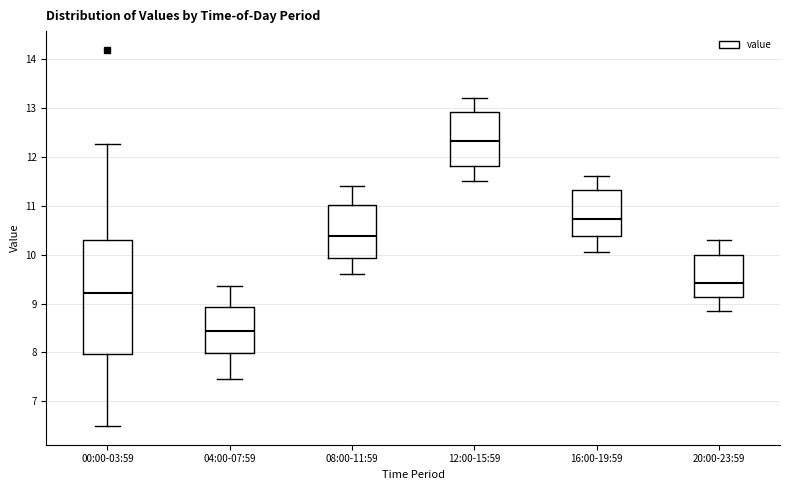

Reading left to right, read every box against the y-axis: the position of its median line, the range the box covers, and the ends of its whiskers. The values are not printed on the chart, so give them approximately, as read against the axis.

00:00-03:59: median 9.2, box 8.0 to 10.3, whiskers 6.5 to 12.3
04:00-07:59: median 8.4, box 8.0 to 8.9, whiskers 7.5 to 9.4
08:00-11:59: median 10.4, box 9.9 to 11.0, whiskers 9.6 to 11.4
12:00-15:59: median 12.3, box 11.8 to 12.9, whiskers 11.5 to 13.2
16:00-19:59: median 10.7, box 10.4 to 11.3, whiskers 10.1 to 11.6
20:00-23:59: median 9.4, box 9.1 to 10.0, whiskers 8.9 to 10.3